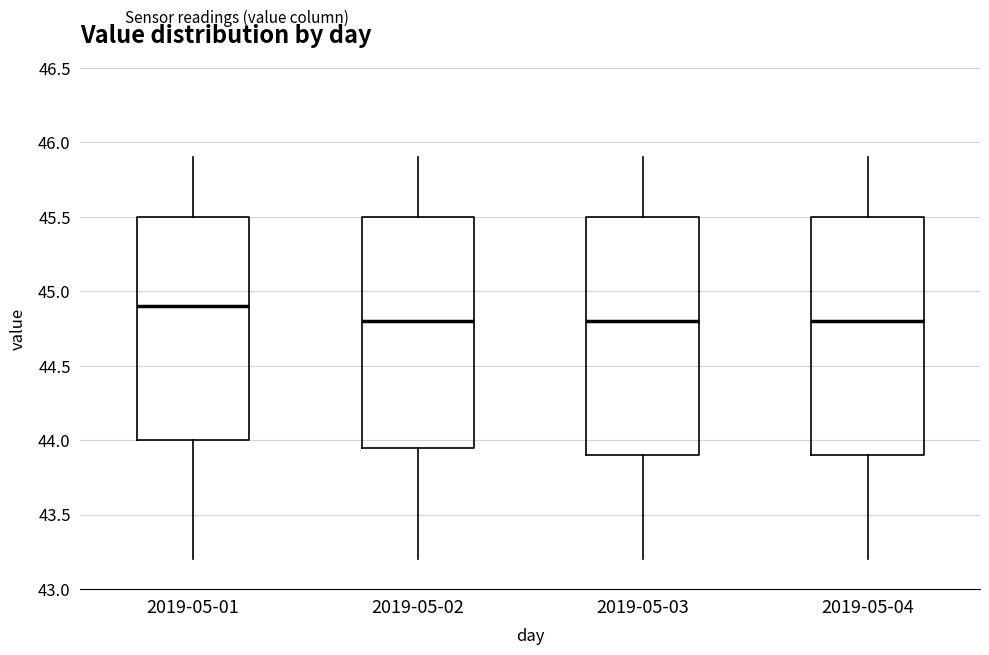

Reading left to right, transcribe this box plot: for each box, give where its median line is, the range the box spans, and where its two whiskers end, as read against the y-axis. The values are not printed on the chart, so give them approximately, as read against the axis.

2019-05-01: median 44.90, box 44.00 to 45.50, whiskers 43.20 to 45.90
2019-05-02: median 44.80, box 43.95 to 45.50, whiskers 43.20 to 45.90
2019-05-03: median 44.80, box 43.90 to 45.50, whiskers 43.20 to 45.90
2019-05-04: median 44.80, box 43.90 to 45.50, whiskers 43.20 to 45.90